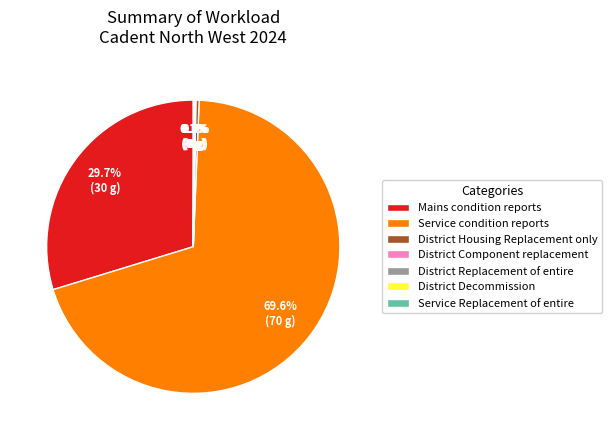

What portion of the pie excludes Mains condition reports?

70.3%